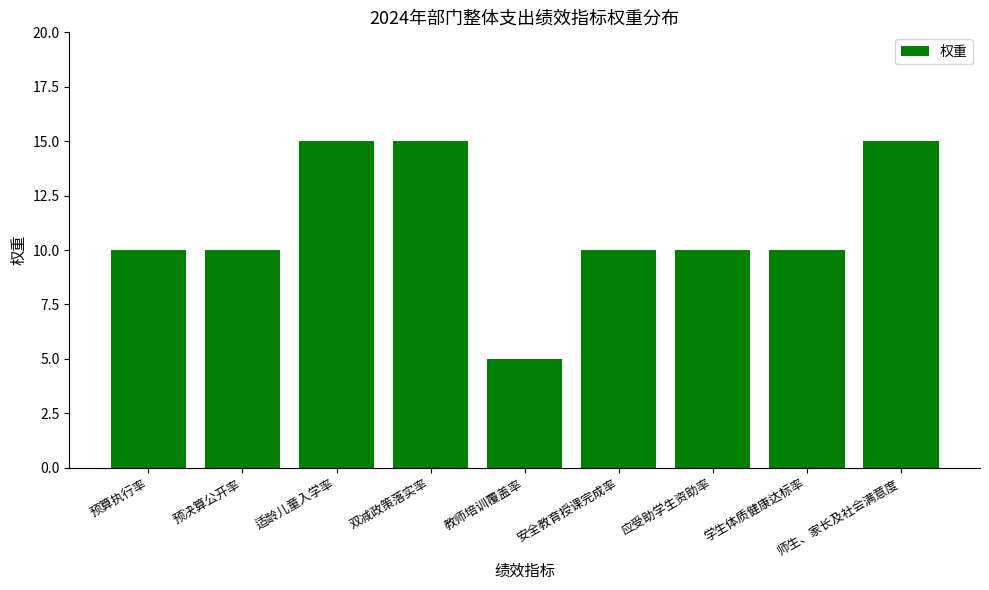

Reading left to right, list all the values displayed in this chart.

预算执行率=10	预决算公开率=10	适龄儿童入学率=15	双减政策落实率=15	教师培训覆盖率=5	安全教育授课完成率=10	应受助学生资助率=10	学生体质健康达标率=10	师生、家长及社会满意度=15